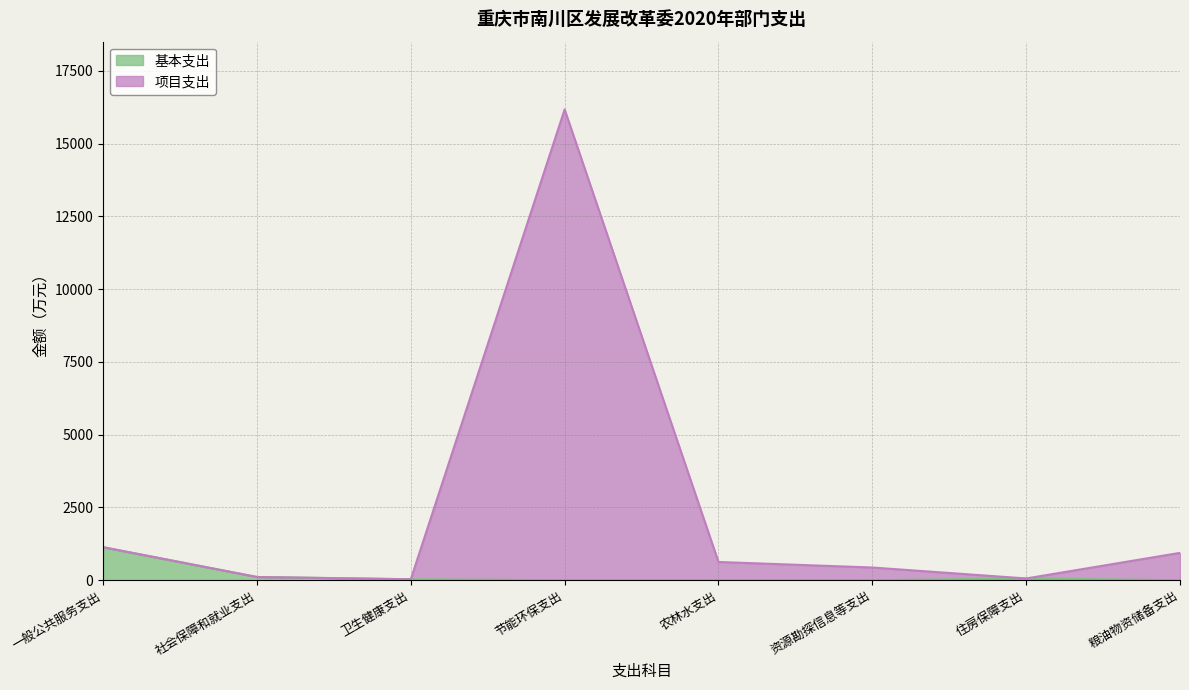

Which label corresponds to the largest value in the chart?

节能环保支出